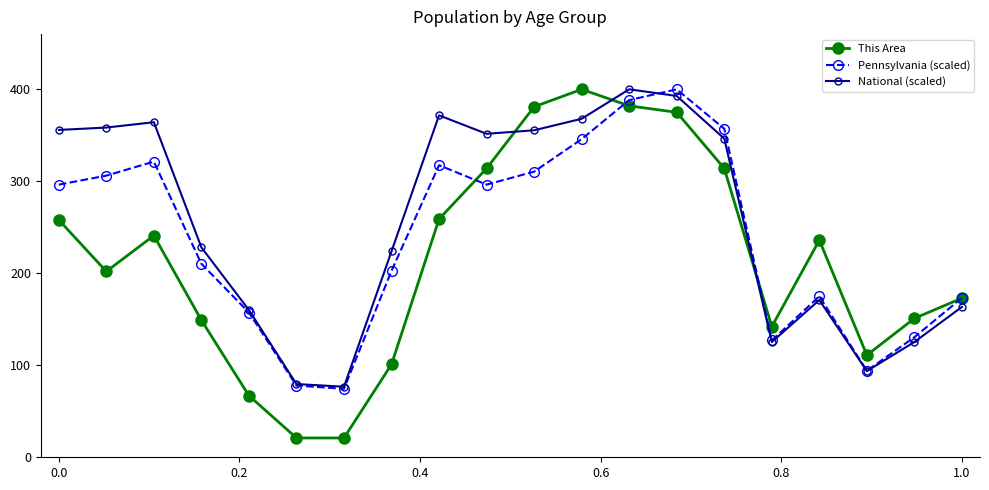

What is the value of the Pennsylvania (scaled) point at the 15th from the left?

357.1